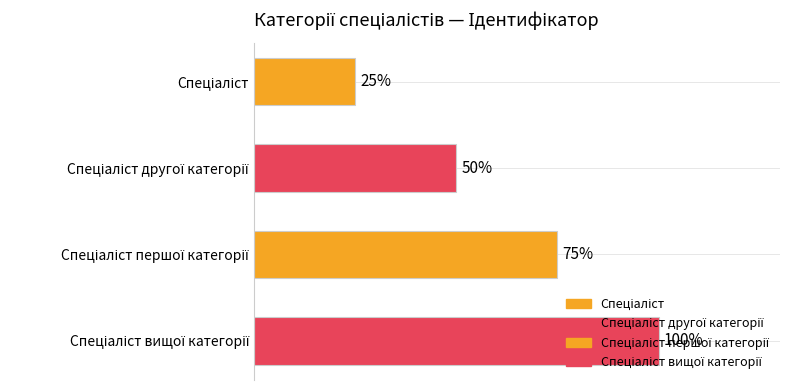

Rank the categories by value from lowest to highest.

Спеціаліст, Спеціаліст другої категорії, Спеціаліст першої категорії, Спеціаліст вищої категорії